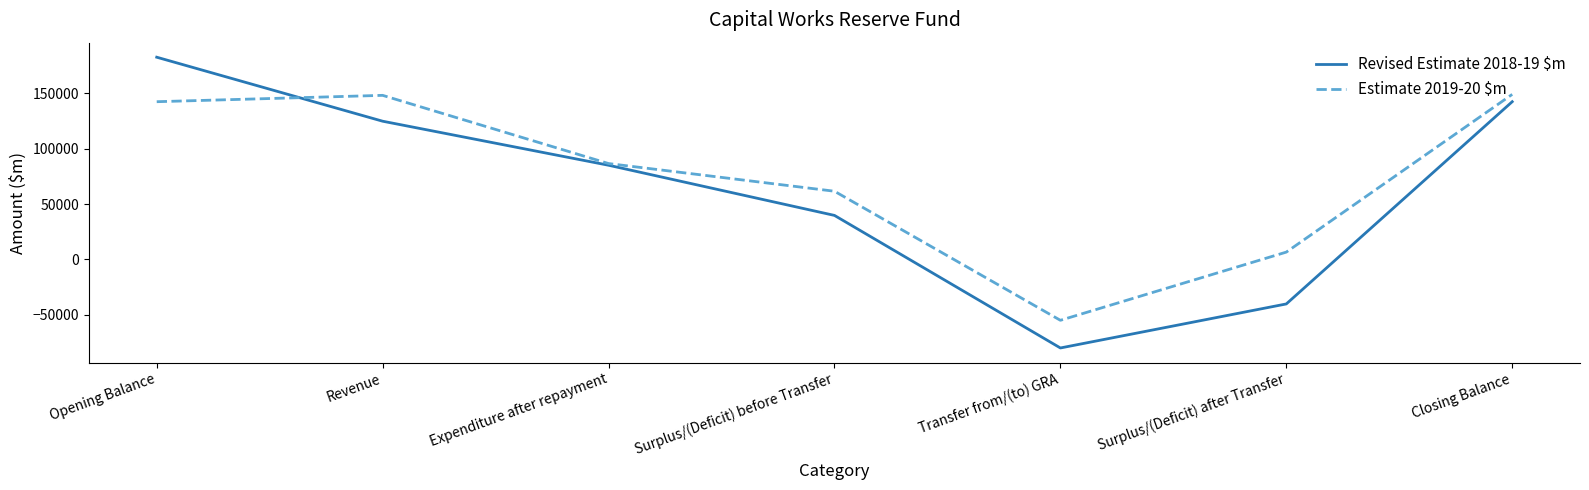

How many lines are shown in the chart?

2